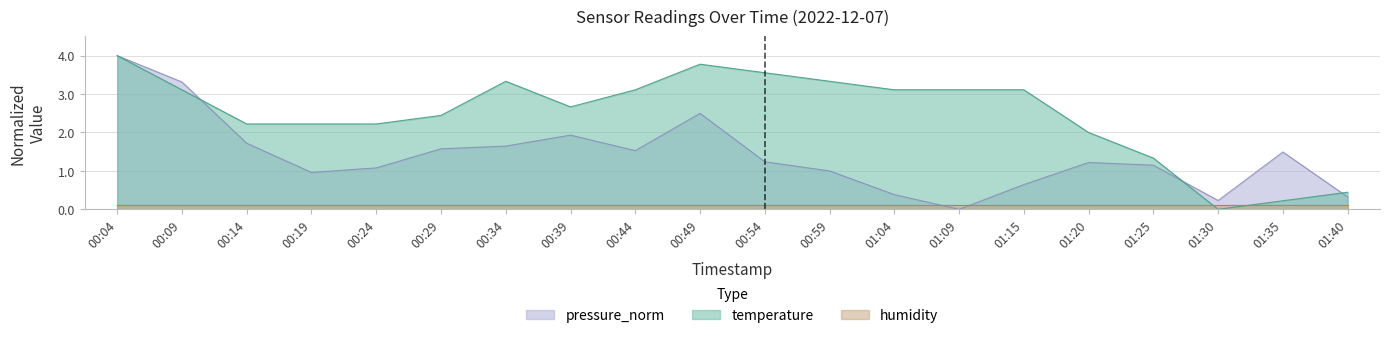

Where is the first local maximum for temperature?

00:34